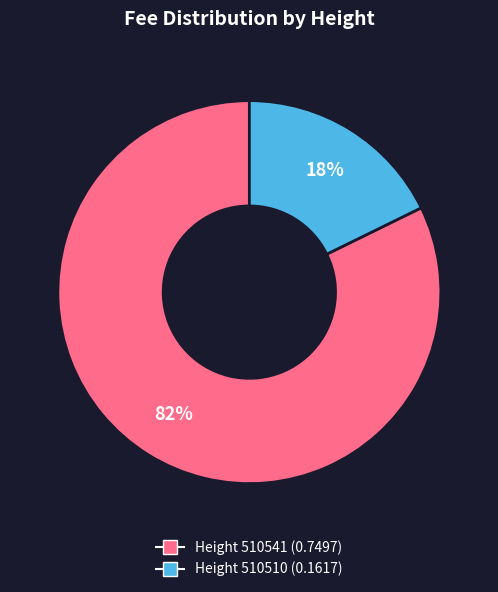

Does any single category account for the majority?

Yes